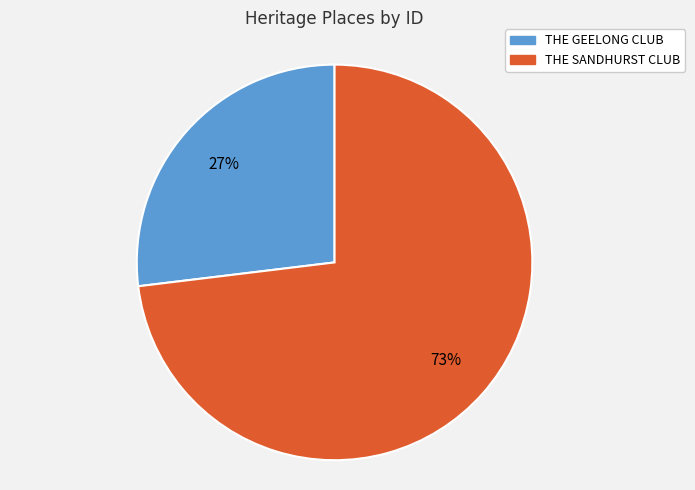

True or false: THE SANDHURST CLUB accounts for 81% of the total.

False